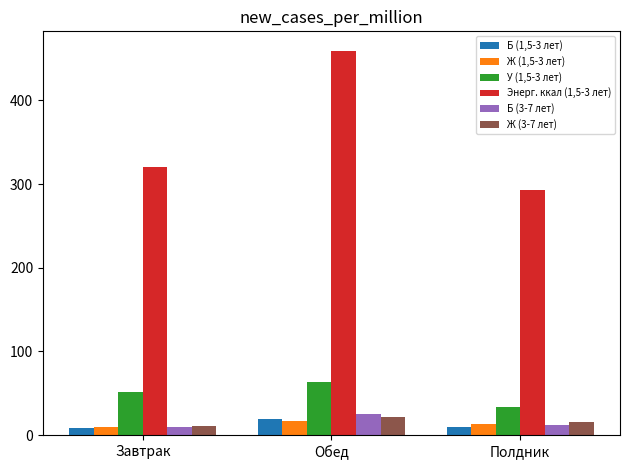

What position from the left is Полдник?

3